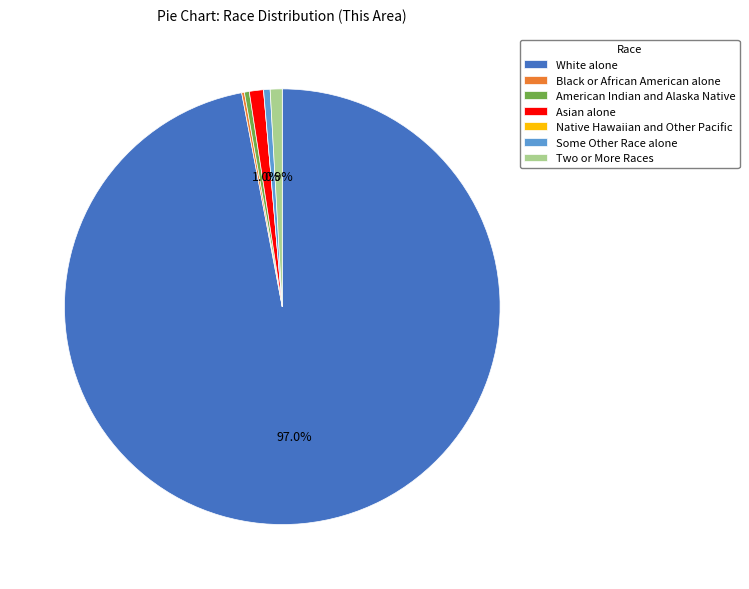

What is the largest slice in the pie chart?

White alone